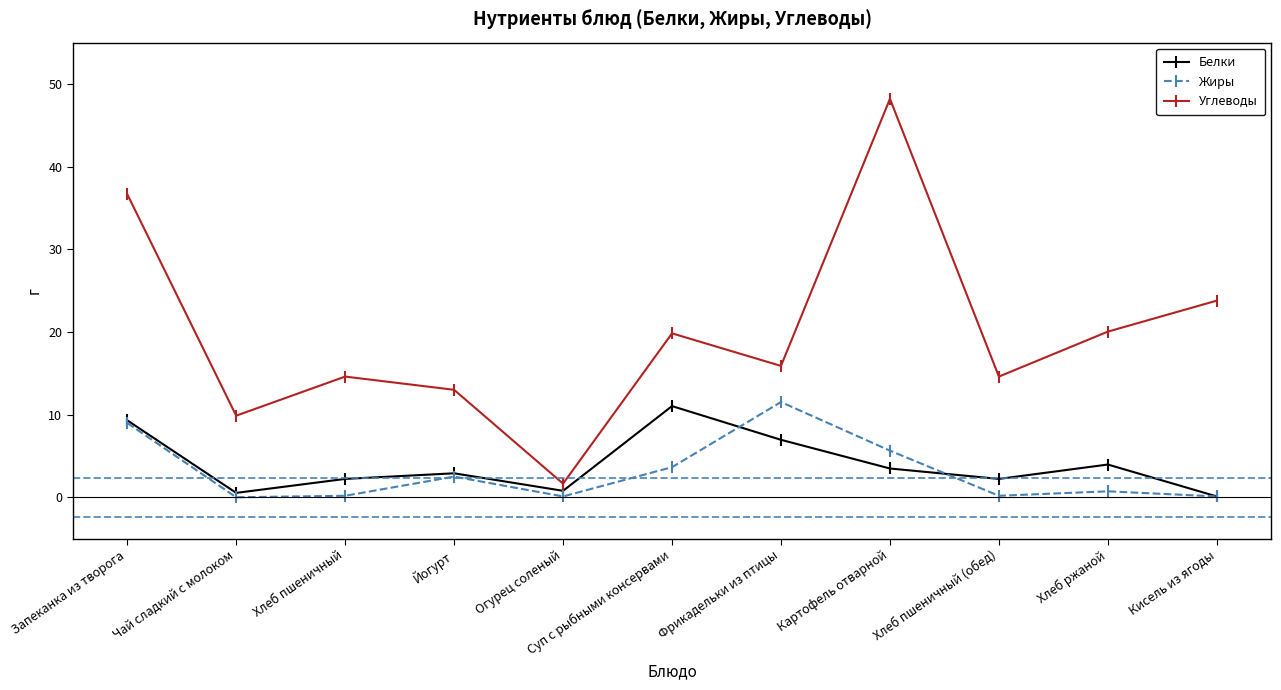

True or false: Углеводы and Жиры intersect in this chart.

False